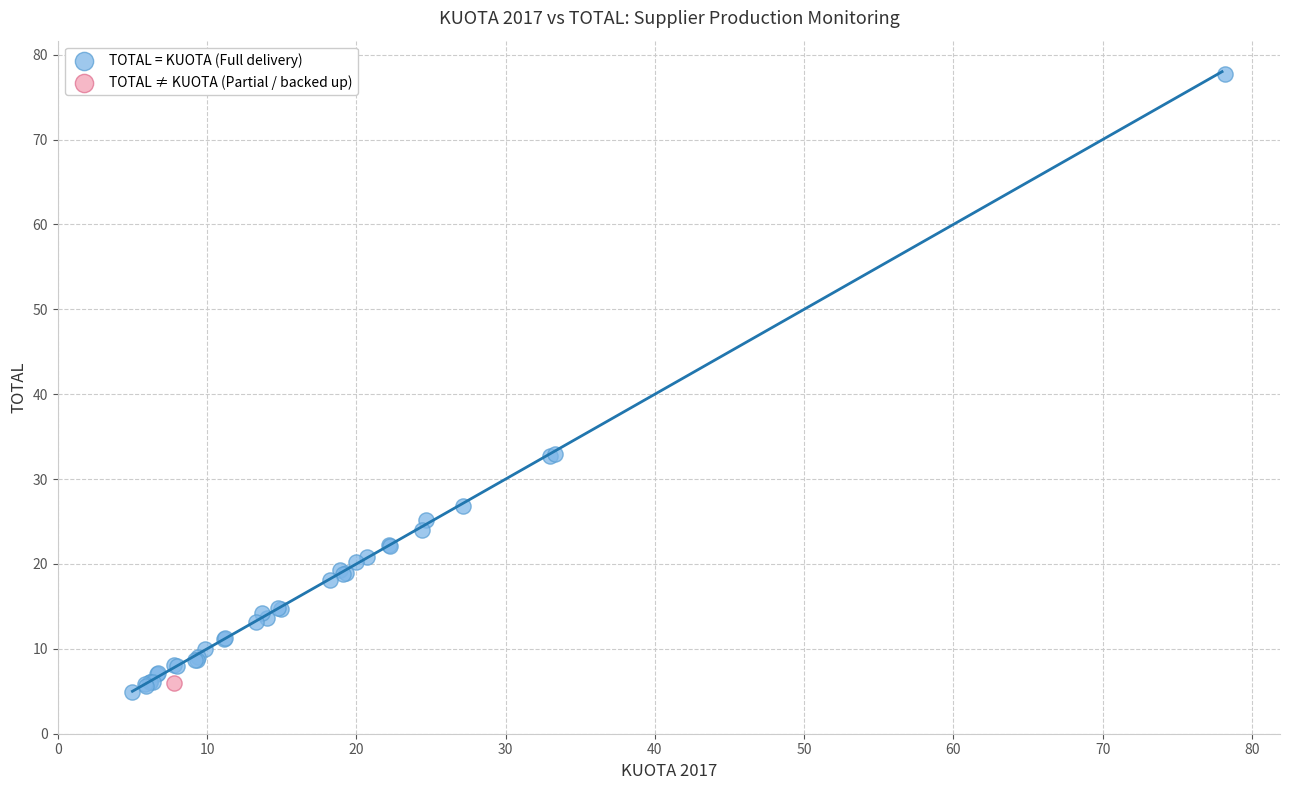

What are all the series names shown in the legend?

TOTAL = KUOTA (Full delivery), TOTAL ≠ KUOTA (Partial / backed up)